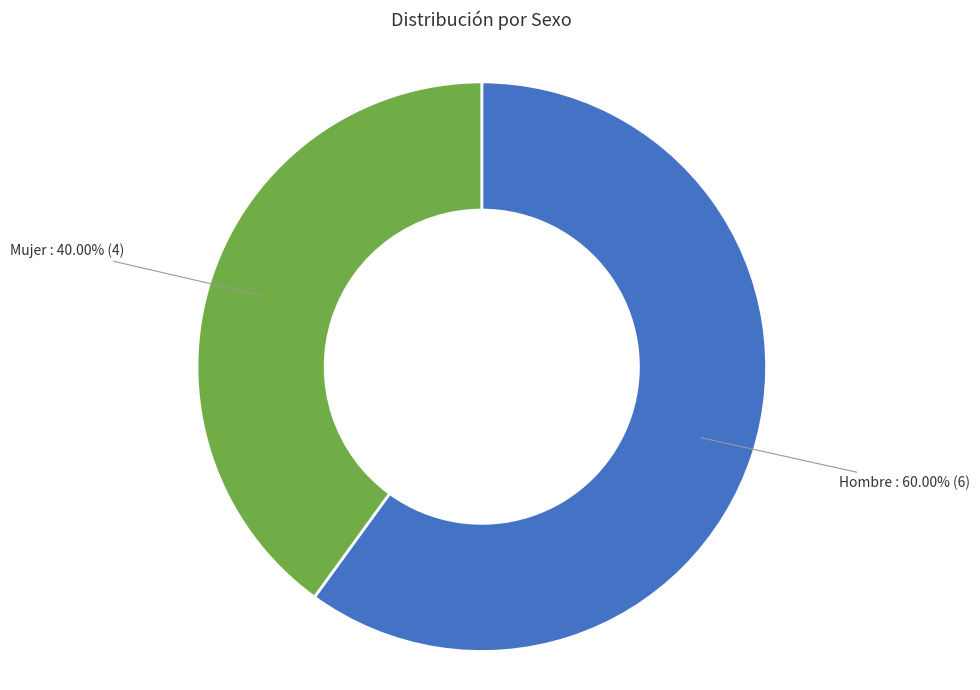

Does any single category account for the majority?

Yes